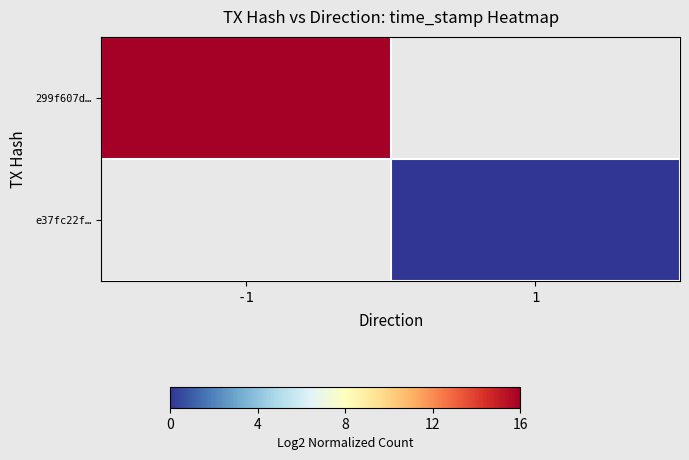

Is the value of e37fc22f… at 1 greater than the value of 299f607d… at 1?

No